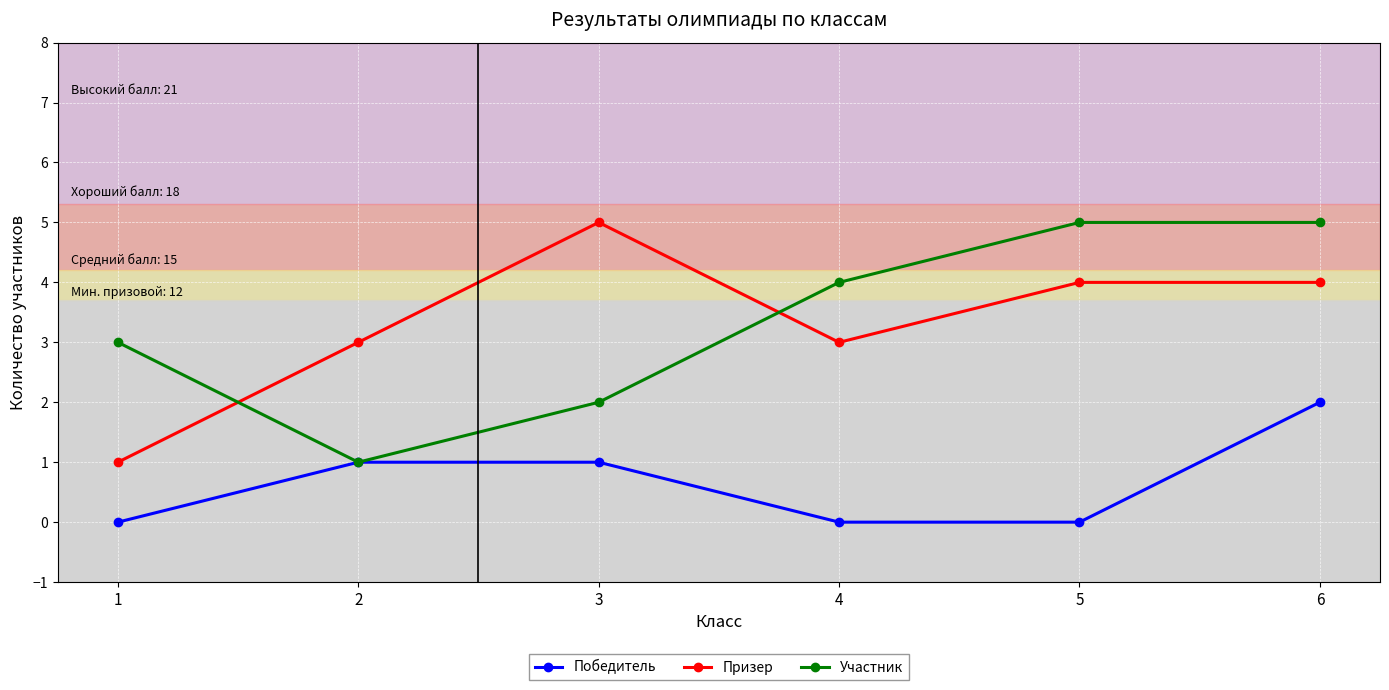

True or false: Победитель and Призер intersect in this chart.

False